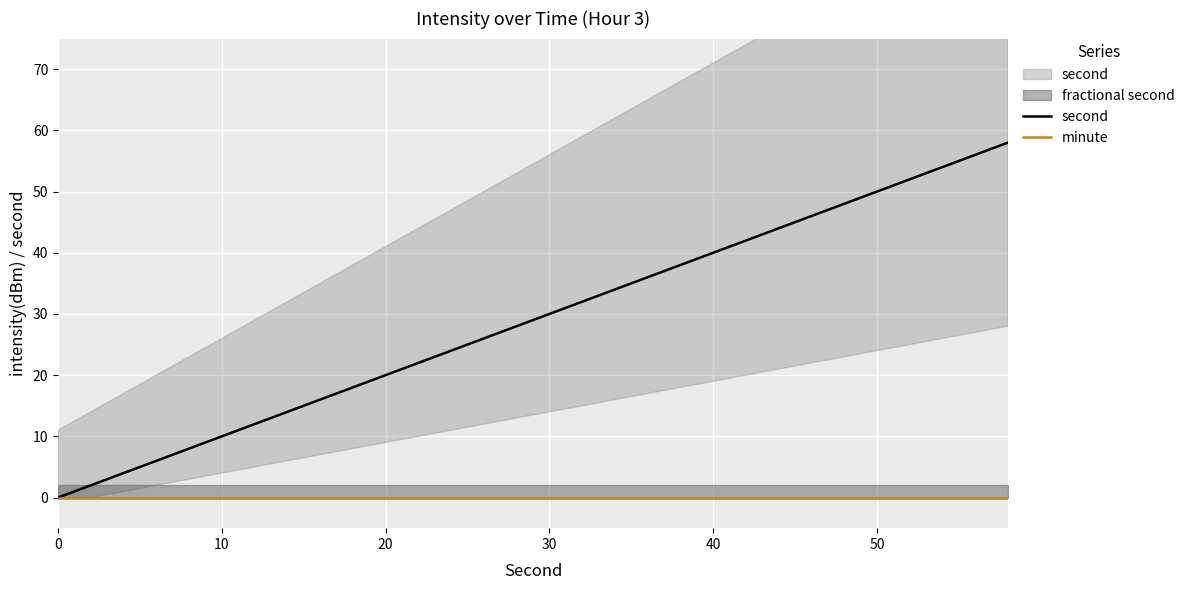

What is the difference between the highest and lowest values at 10?

2